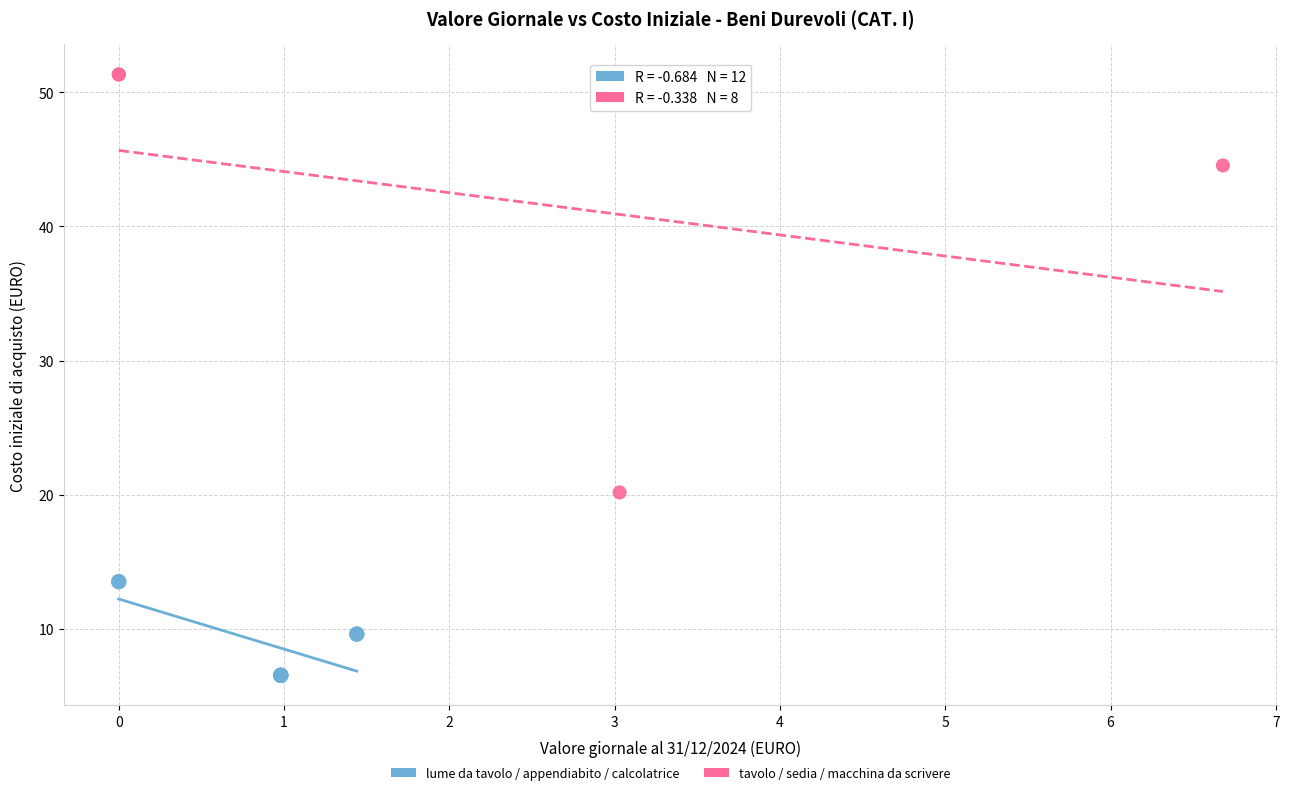

Which series contains the highest Y value?

tavolo / sedia / macchina da scrivere